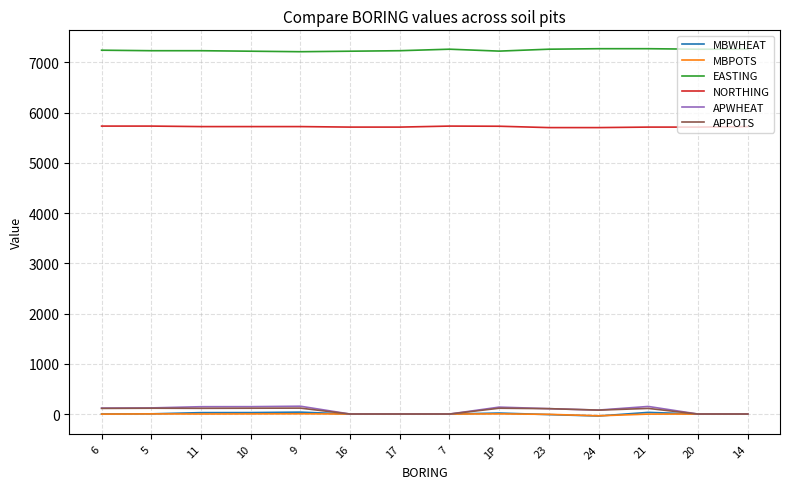

Which series has the largest total across all categories?

EASTING